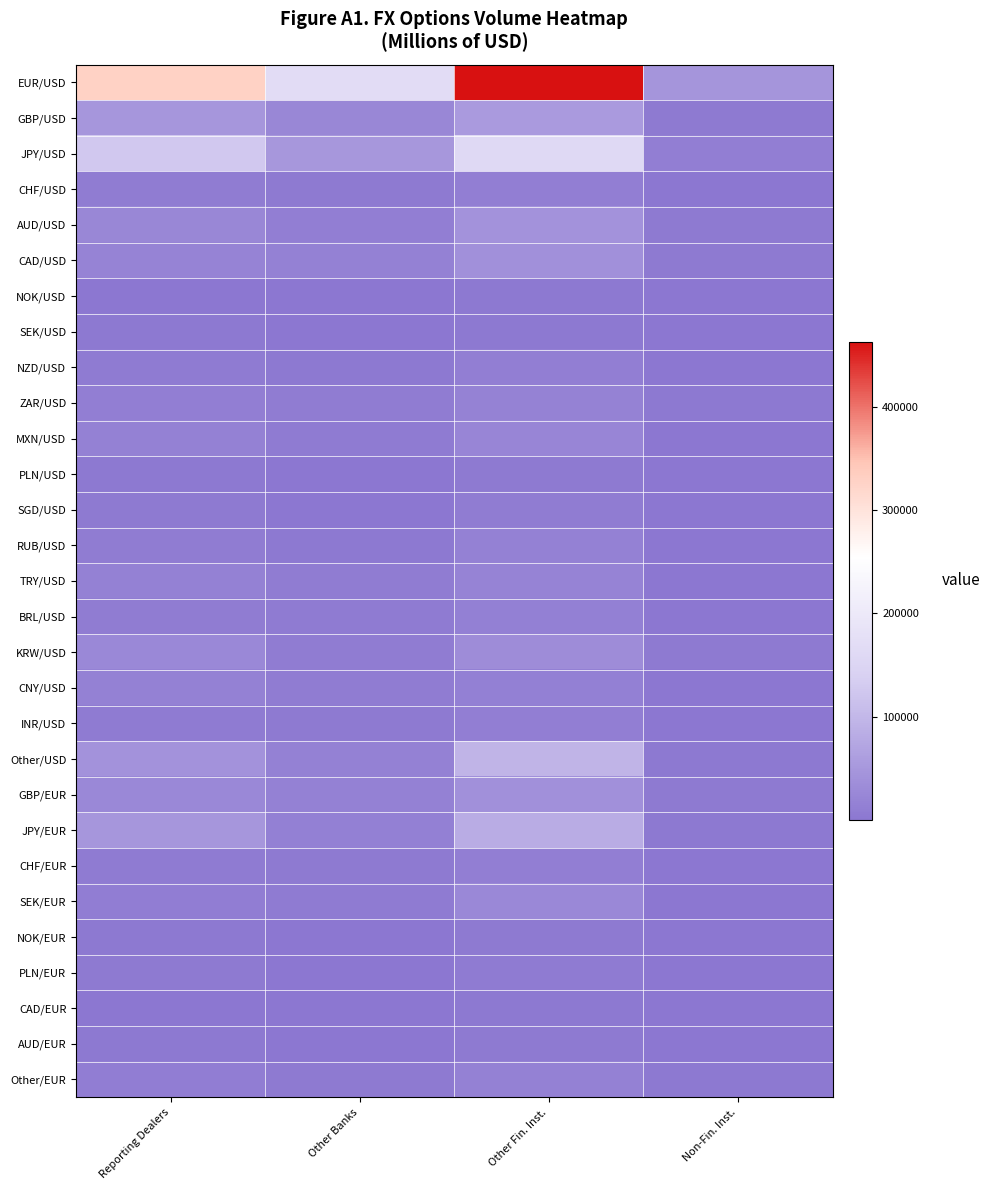

Which has a higher value, Reporting Dealers or Non-Fin. Inst.?

Reporting Dealers